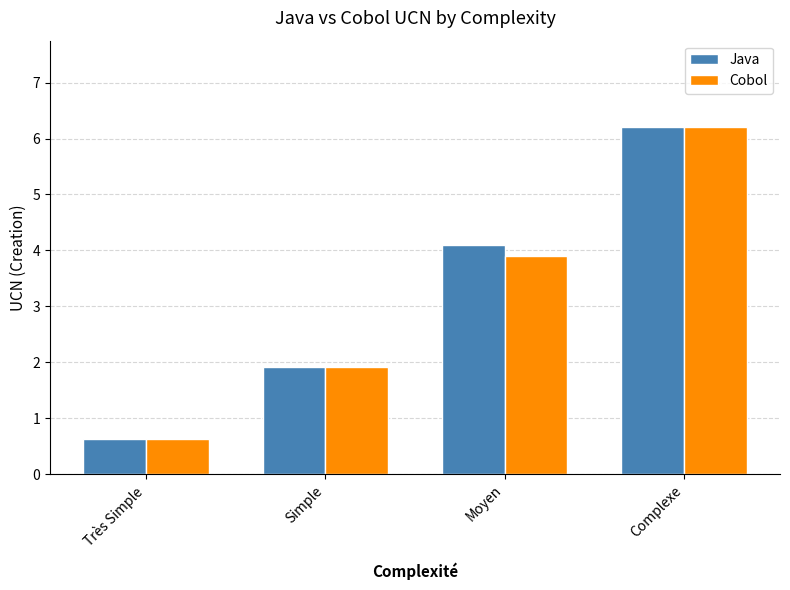

Reading left to right, extract all data points from this chart.

Java: 0.6	1.9	4.1	6.2
Cobol: 0.6	1.9	3.9	6.2